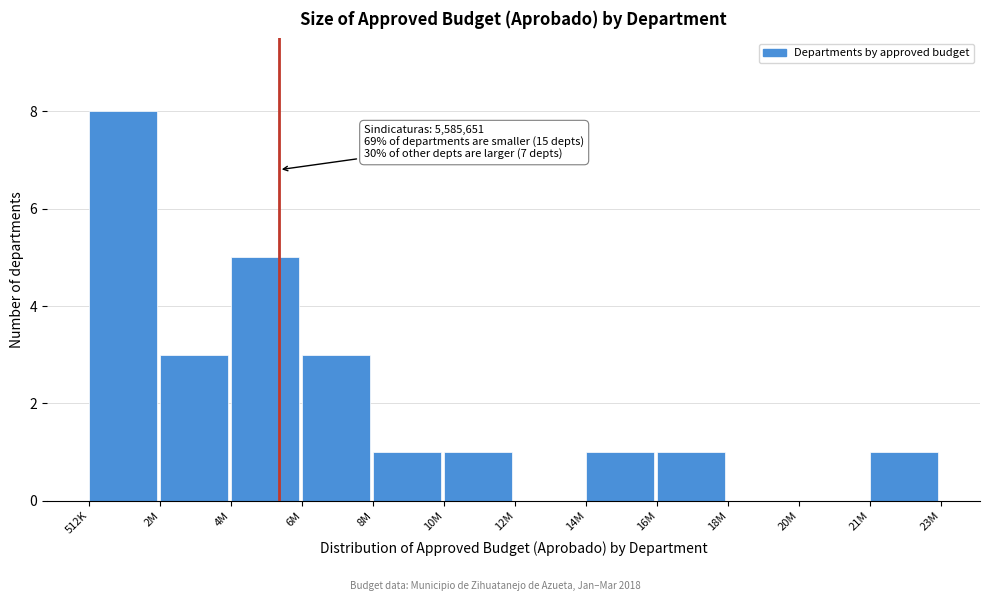

Reading left to right, what are all the values shown in this chart?

512K=8	2M=3	4M=5	6M=3	8M=1	10M=1	12M=0	14M=1	16M=1	18M=0	20M=0	21M=1